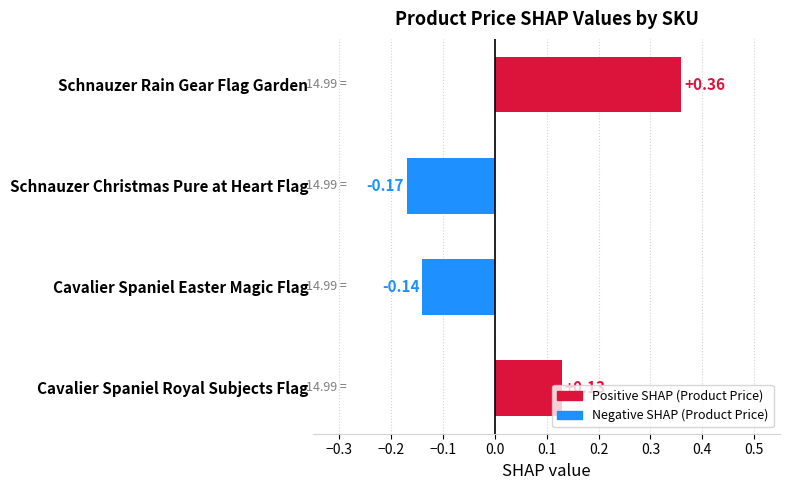

What is the difference between the maximum and minimum values?

0.5